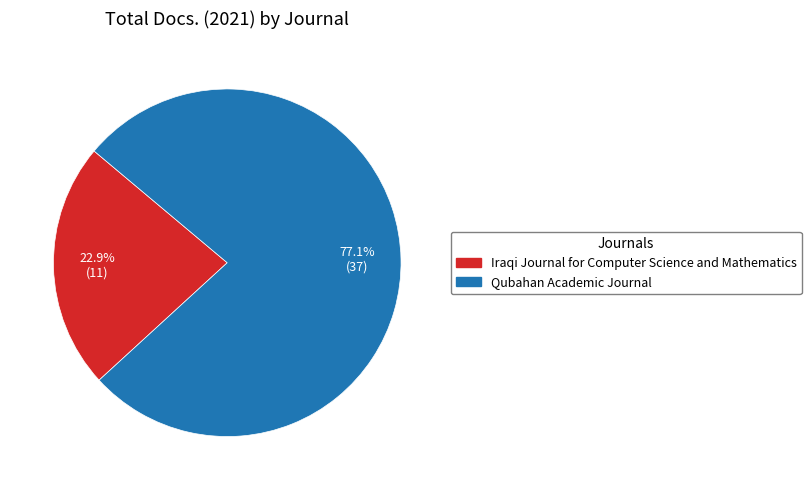

To the nearest percent, what portion does Iraqi Journal for Computer Science and Mathematics represent?

23%